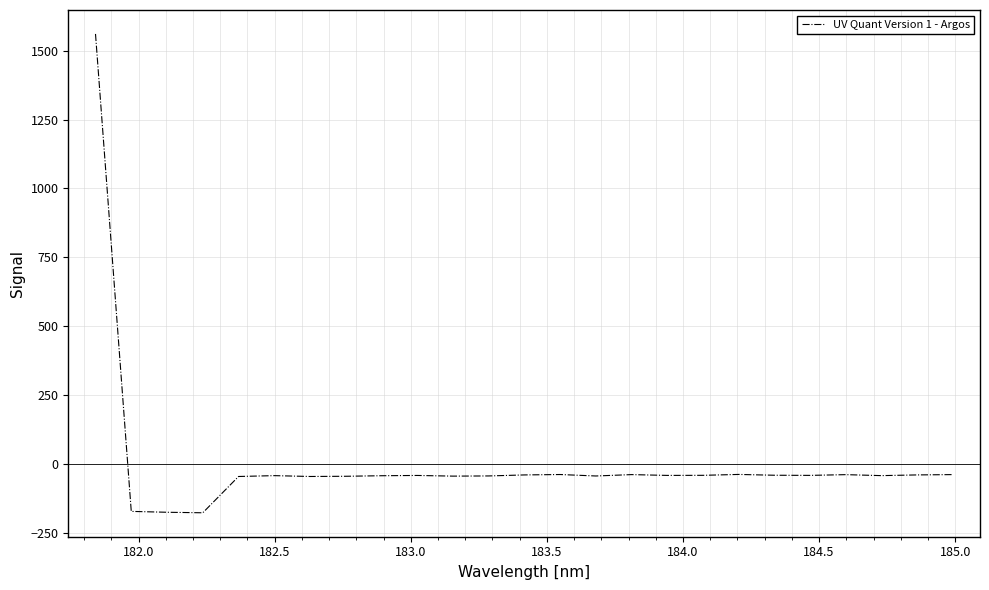

True or false: there are more than 1 points higher than both neighbors.

True